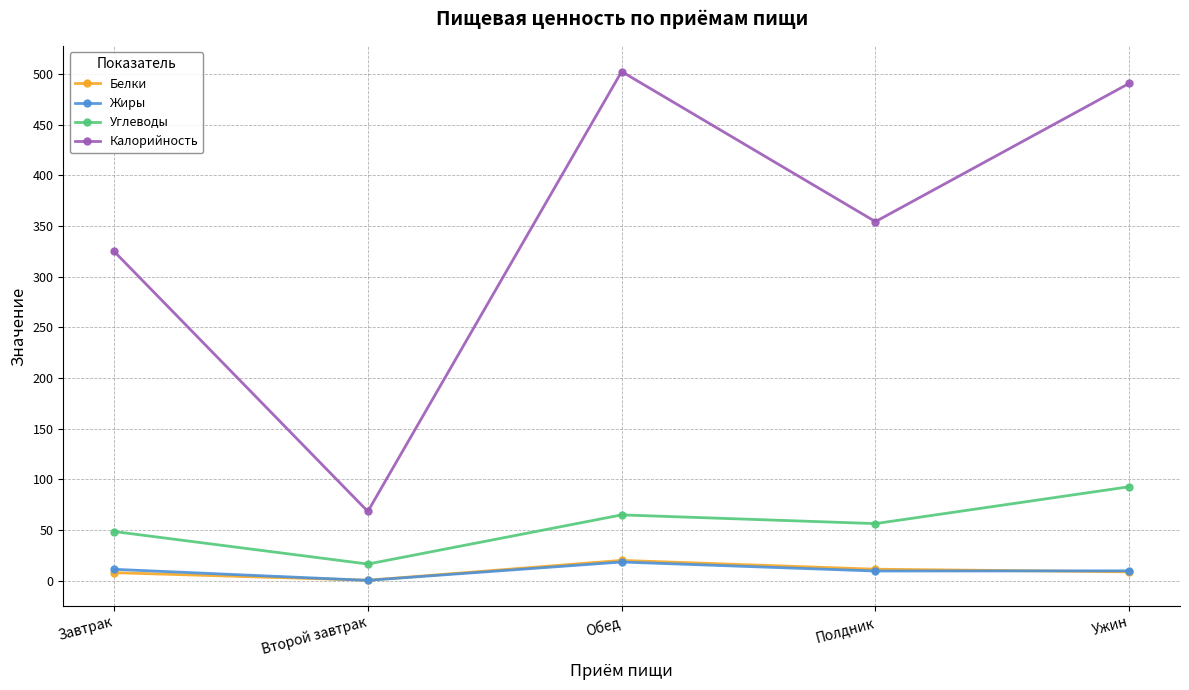

Does the chart have visible grid lines?

Yes